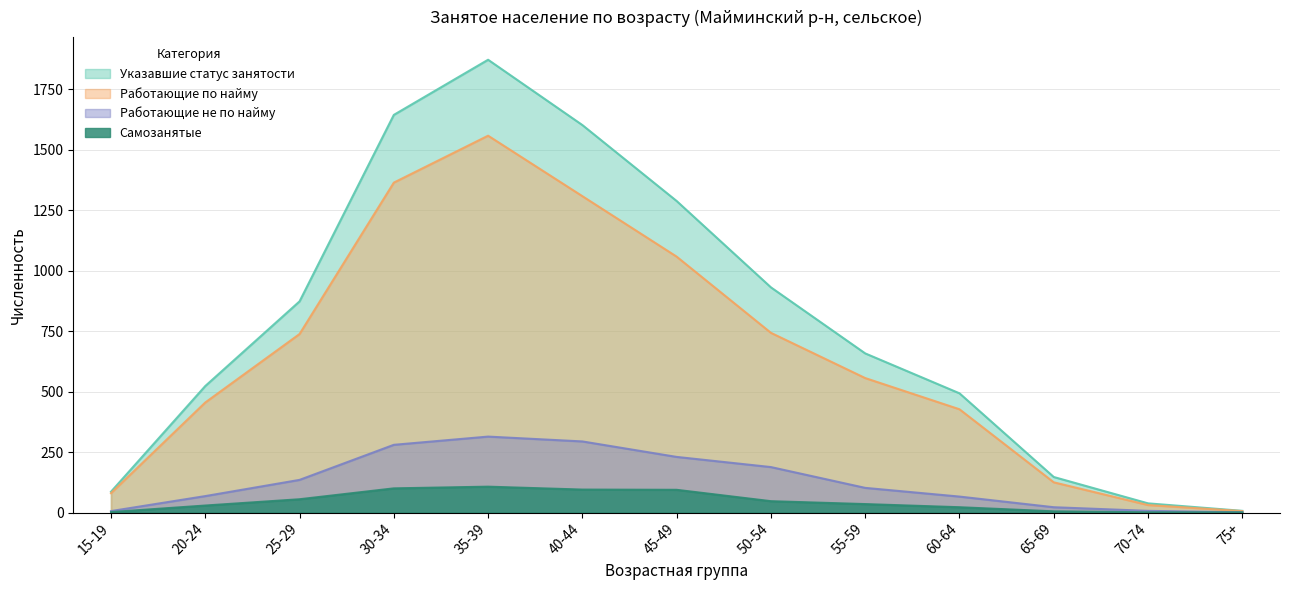

What is the label of the 5th point from the left?

35-39